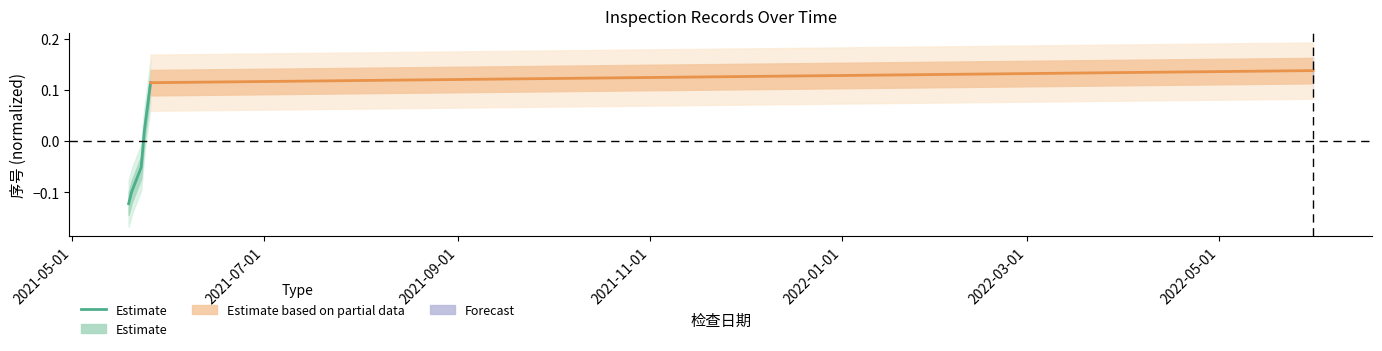

What is the difference between the second highest and second lowest values?

0.1